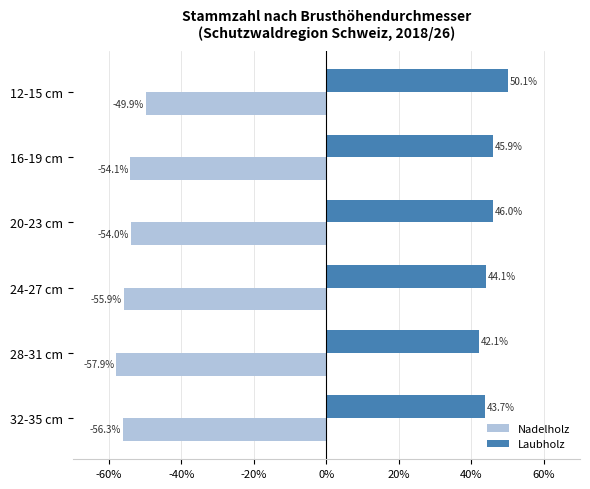

At which category is the sum across all series the highest?

12-15 cm